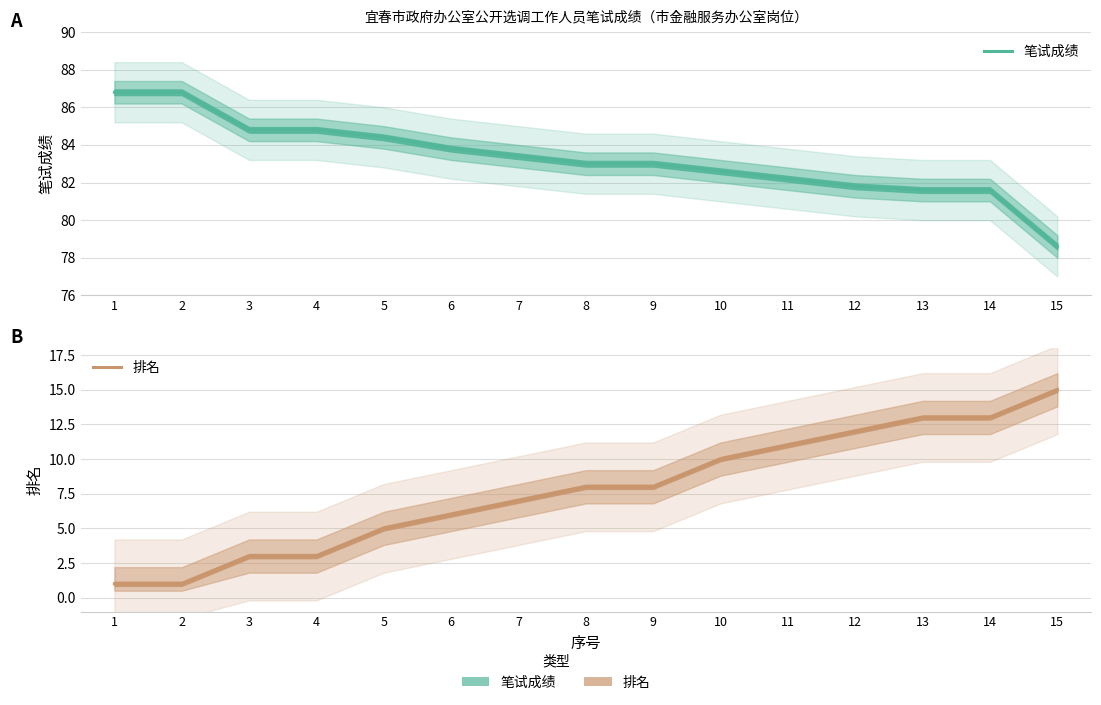

Reading left to right, extract all data points from this chart.

笔试成绩: 1=86.8	2=86.8	3=84.8	4=84.8	5=84.4	6=83.8	7=83.4	8=83.0	9=83.0	10=82.6	11=82.2	12=81.8	13=81.6	14=81.6	15=78.6
排名: 1=1.0	2=1.0	3=3.0	4=3.0	5=5.0	6=6.0	7=7.0	8=8.0	9=8.0	10=10.0	11=11.0	12=12.0	13=13.0	14=13.0	15=15.0